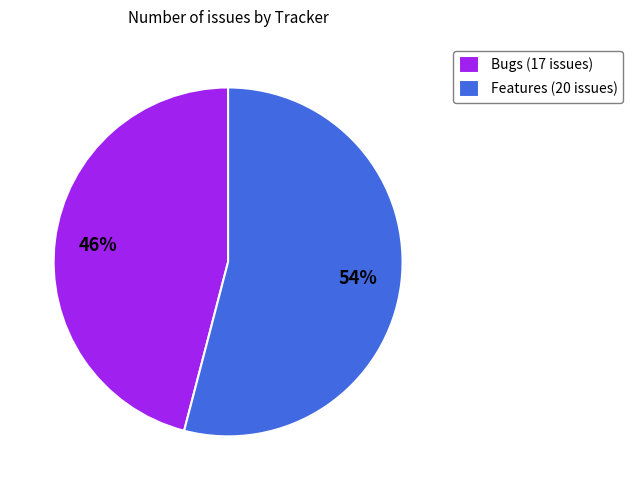

Which slice represents more than half of the pie?

Features (20 issues)